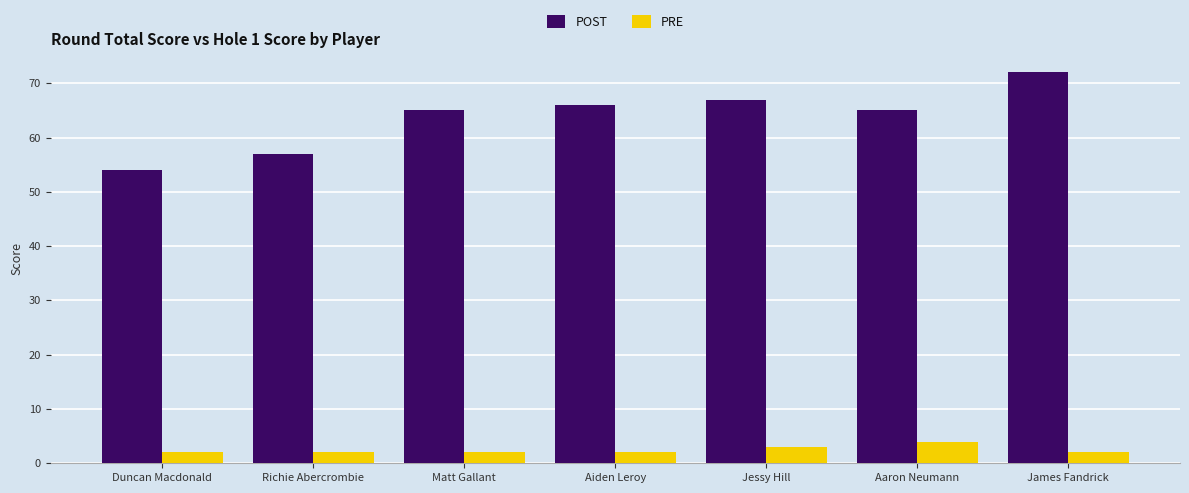

Is the value of PRE at Jessy Hill greater than the value of POST at Aiden Leroy?

No